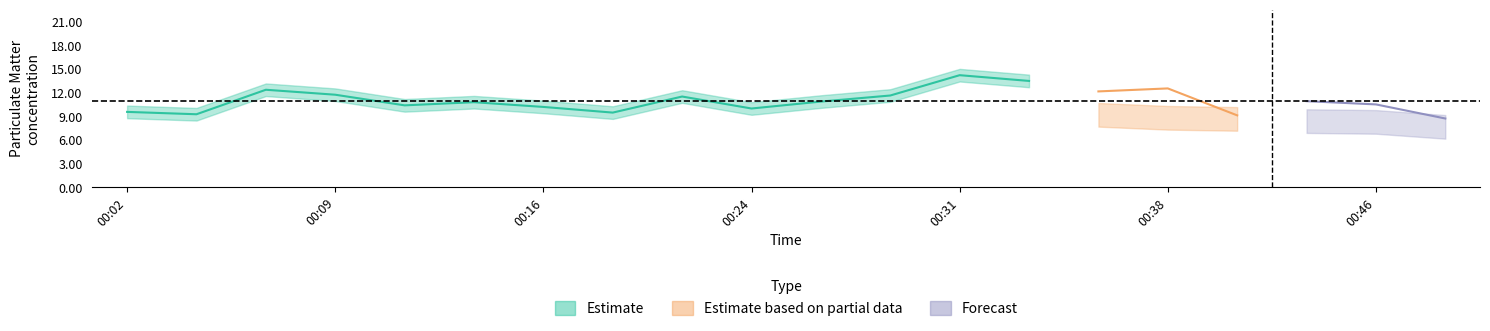

Where is the first local minimum for P1?

00:04